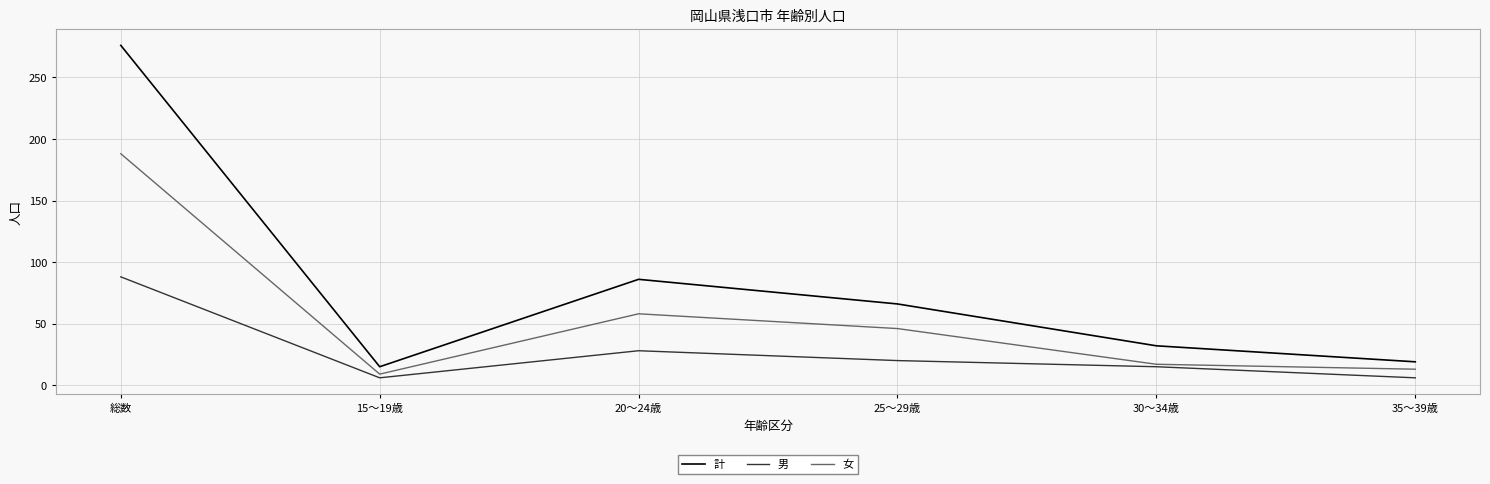

List the series in order of their peak value, highest first.

計, 女, 男